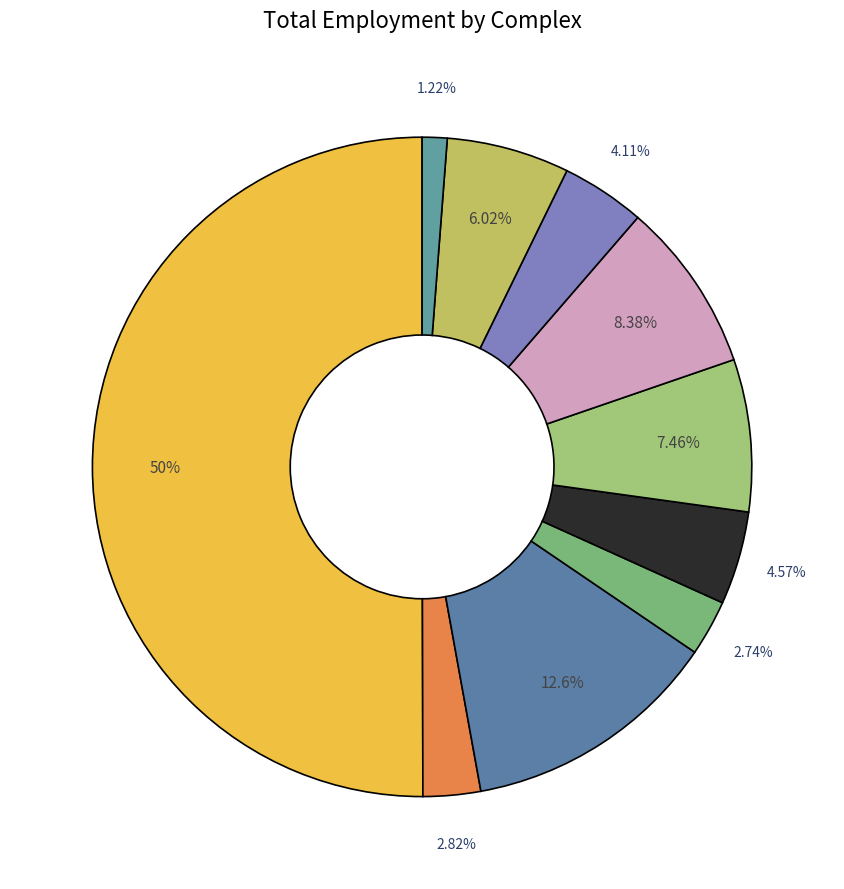

Which slice is the smallest?

QUINNINUP COMMERCIAL